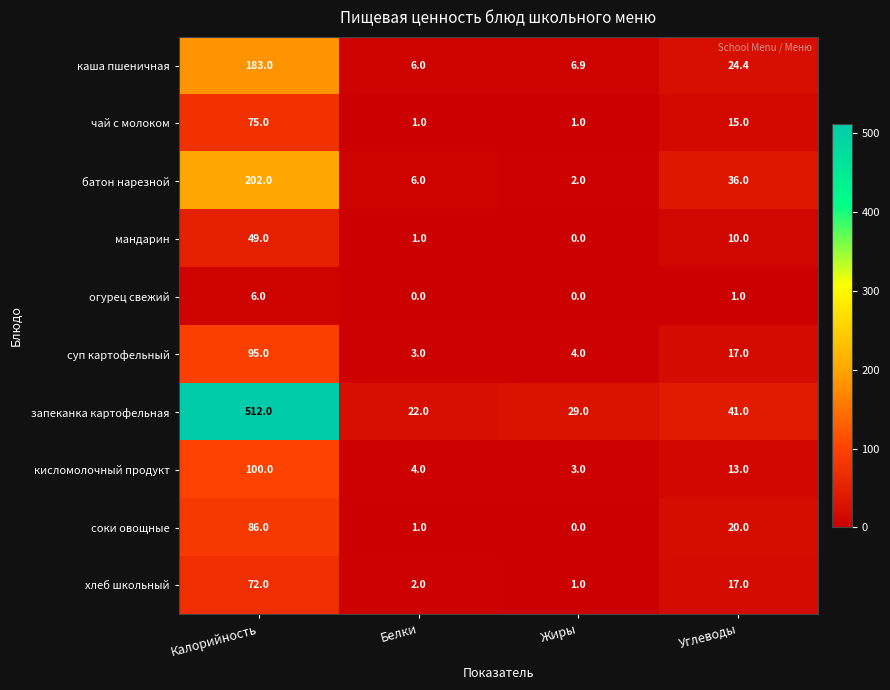

How many distinct data groups are displayed?

10